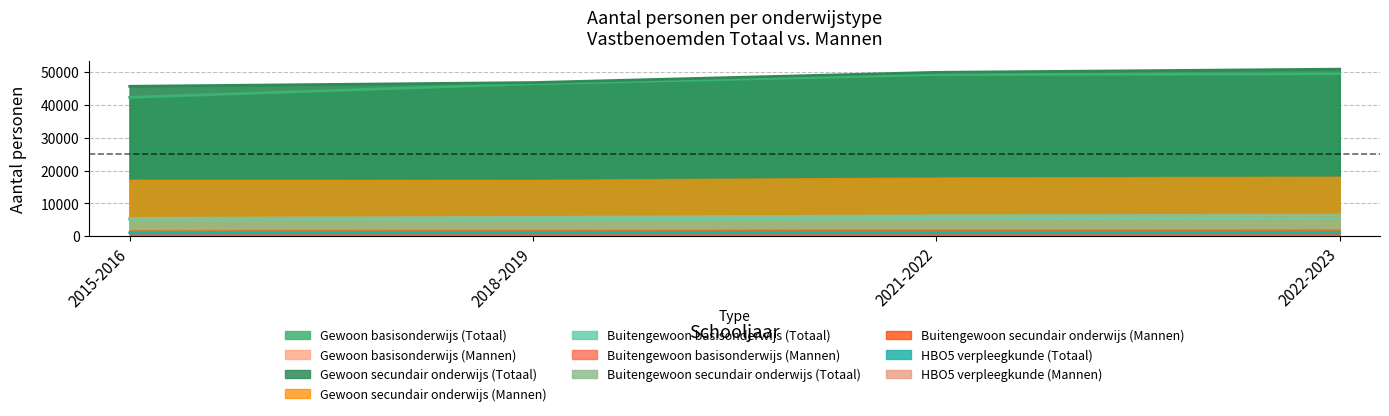

How many lines are shown in the chart?

1